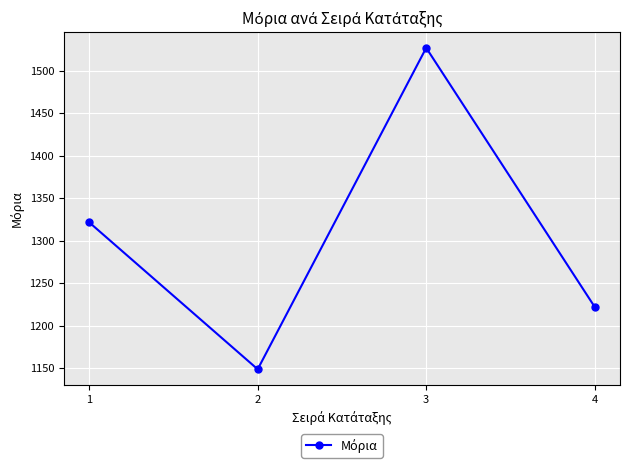

What is the smallest value displayed?

1148.9